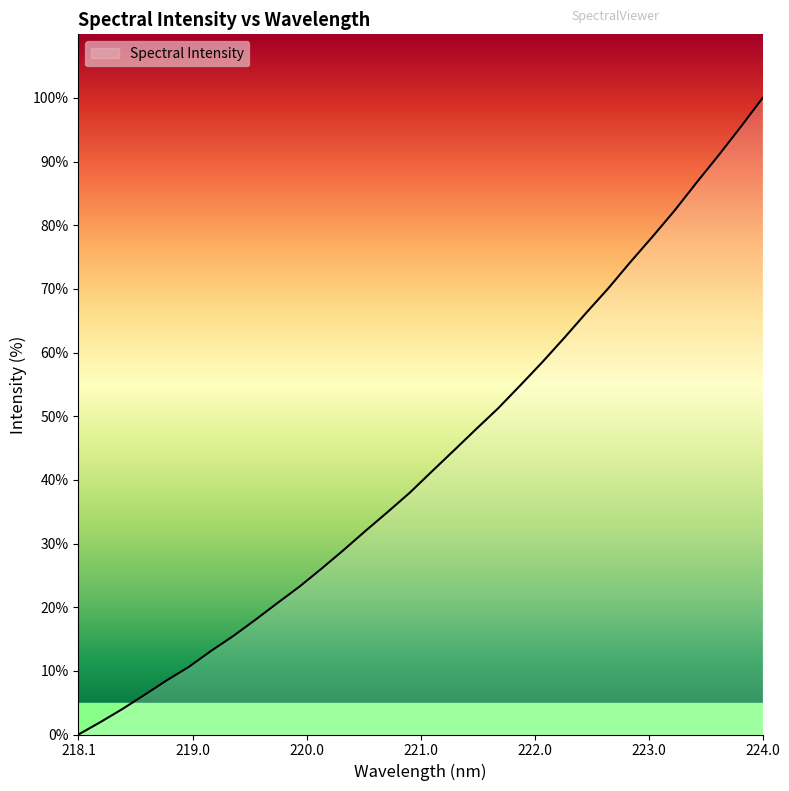

What is the difference between the maximum and minimum values?

100.0